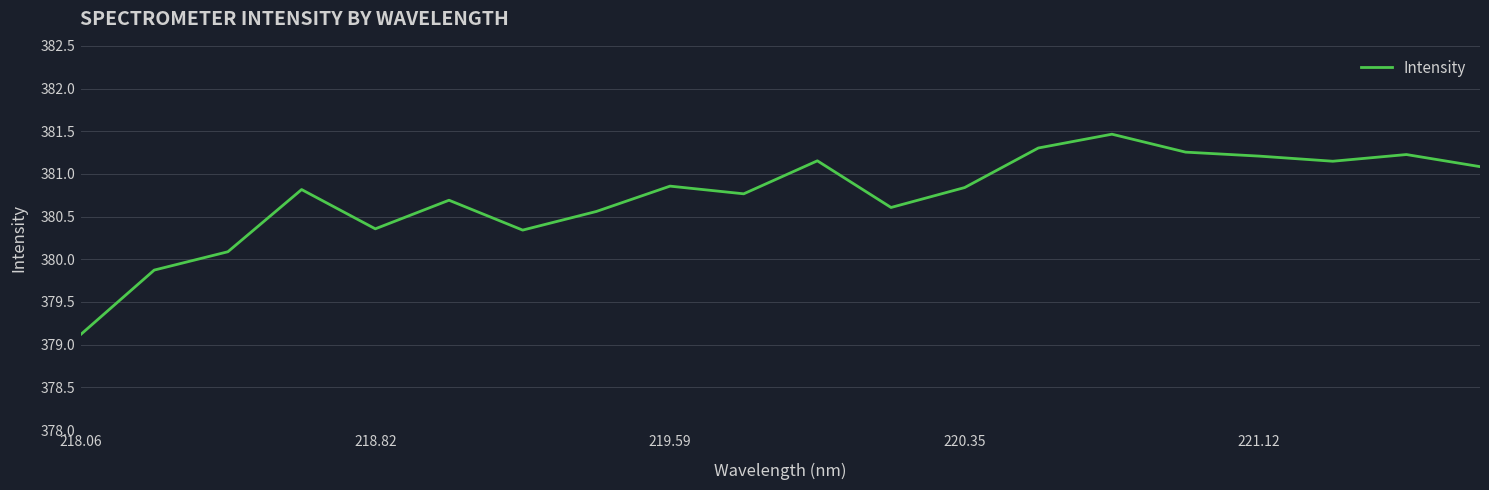

What is the minimum value shown in the chart?

379.1